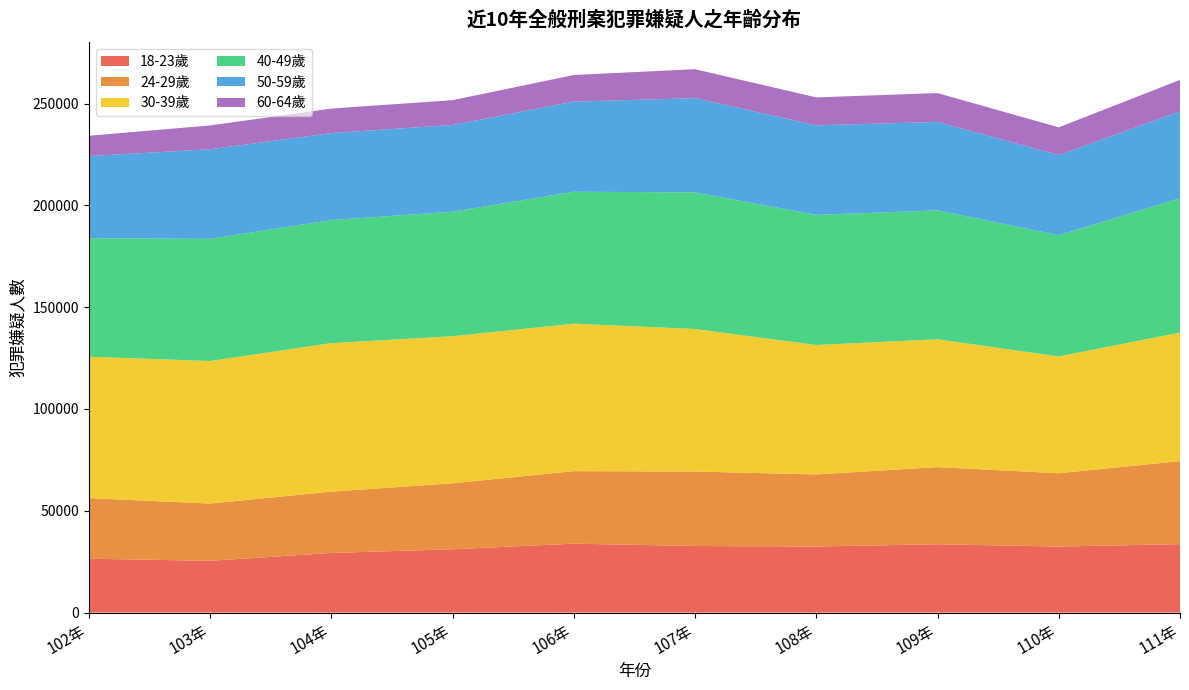

Reading left to right, extract all data points from this chart.

18-23歲: 102年=26469	103年=25417	104年=29284	105年=31092	106年=33849	107年=32685	108年=32447	109年=33556	110年=32421	111年=33626
24-29歲: 102年=29739	103年=28144	104年=30124	105年=32398	106年=35622	107年=36607	108年=35410	109年=37903	110年=36014	111年=40767
30-39歲: 102年=69448	103年=70013	104年=72943	105年=72262	106年=72445	107年=70003	108年=63569	109年=62785	110年=57372	111年=63137
40-49歲: 102年=58262	103年=59987	104年=60458	105年=61157	106年=64802	107年=67127	108年=63927	109年=63324	110年=59549	111年=66007
50-59歲: 102年=40325	103年=44031	104年=42729	105年=42616	106年=44259	107年=46284	108年=43986	109年=43455	110年=39399	111年=42673
60-64歲: 102年=9965	103年=11692	104年=12039	105年=12172	106年=13083	107年=14216	108年=13728	109年=14162	110年=13598	111年=15437